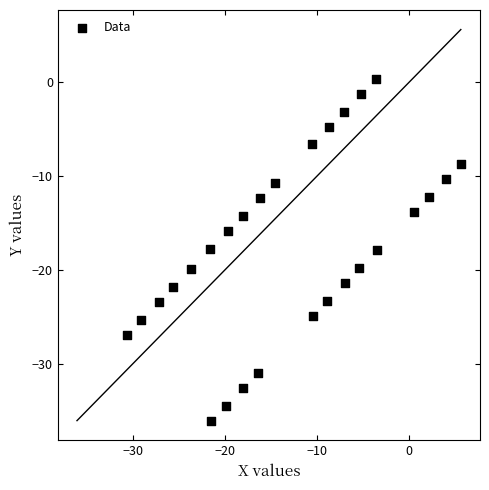

What is the range of X values (max minus min)?

36.2